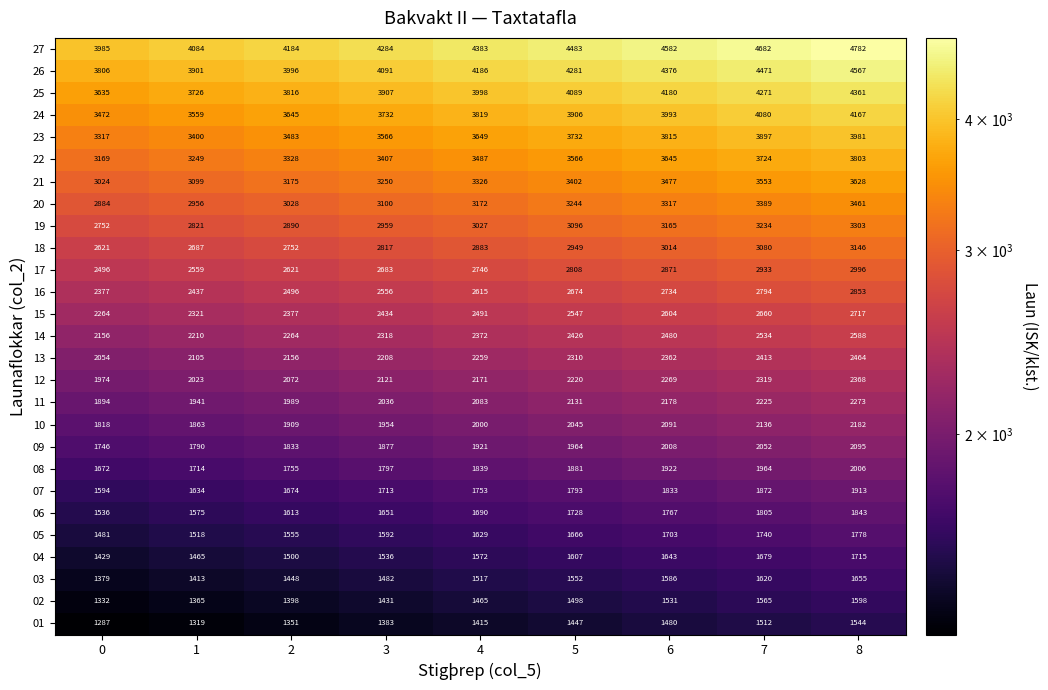

List the series in order of their peak value, highest first.

27, 26, 25, 24, 23, 22, 21, 20, 19, 18, 17, 16, 15, 14, 13, 12, 11, 10, 09, 08, 07, 06, 05, 04, 03, 02, 01